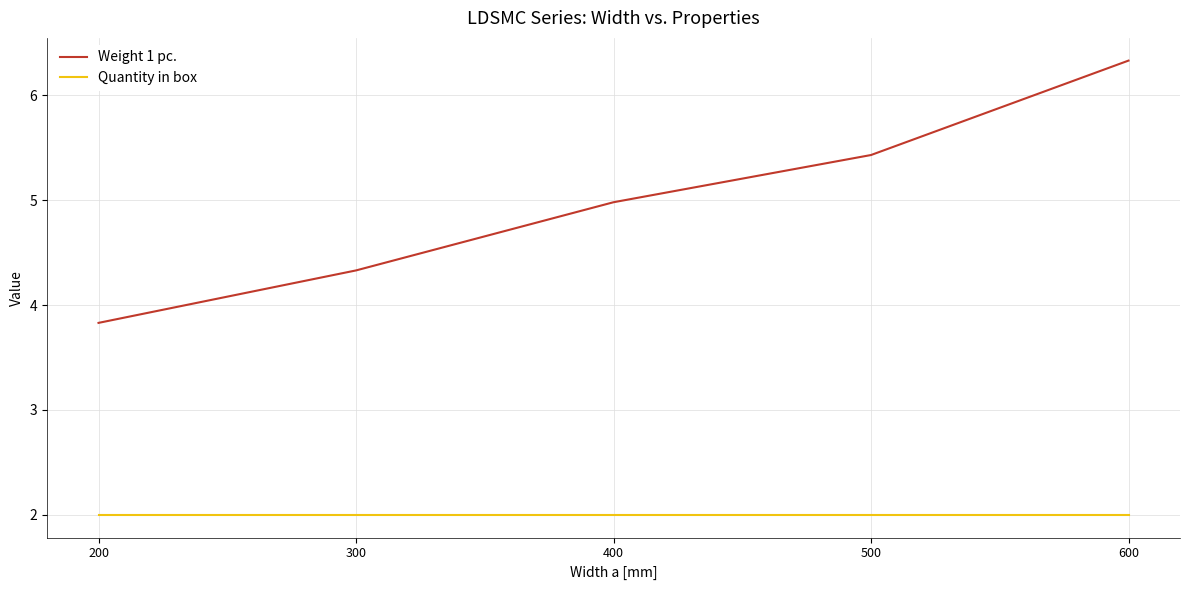

What is the difference between the second highest and second lowest values in the Weight 1 pc. series?

1.1